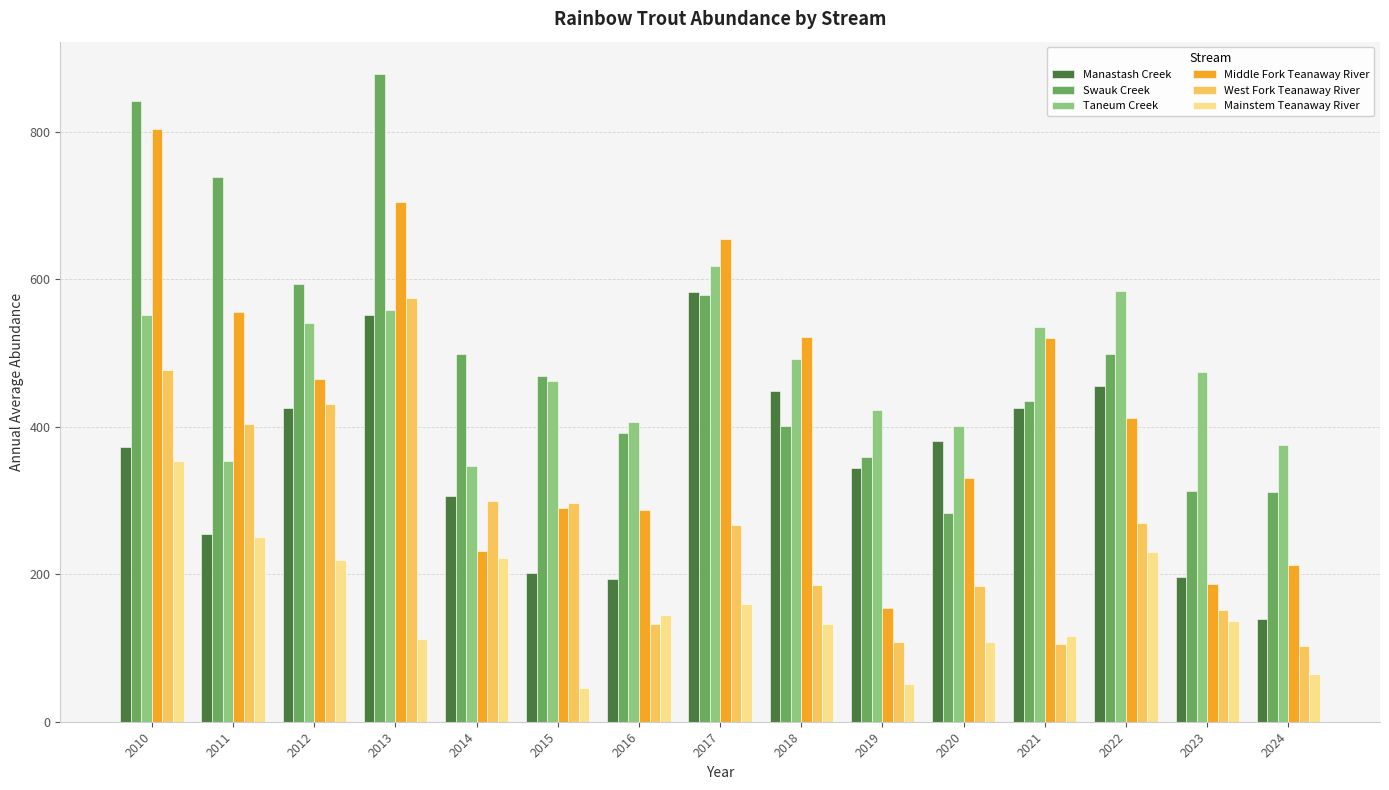

What is the difference between the highest and lowest values at 2019?

372